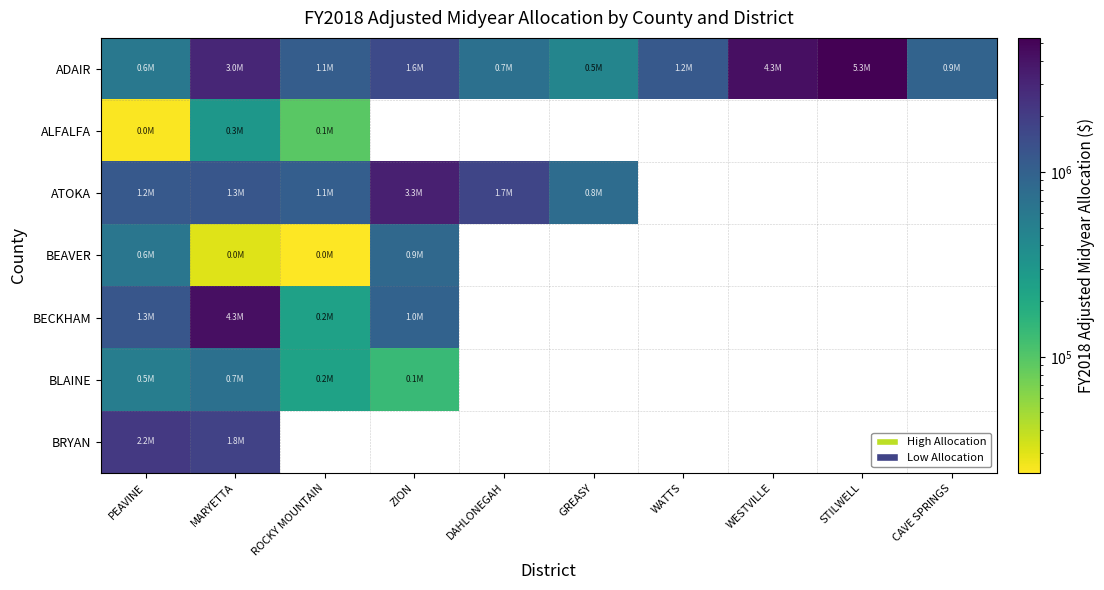

What is the smallest value displayed?

23531.0